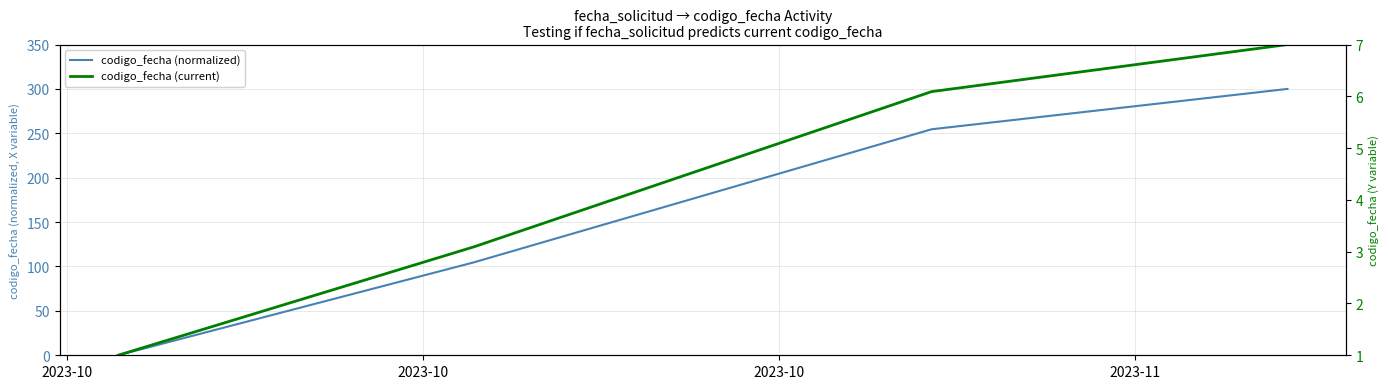

Which series ends up on top after the final intersection of codigo_fecha (normalized) and codigo_fecha (current)?

codigo_fecha (current)